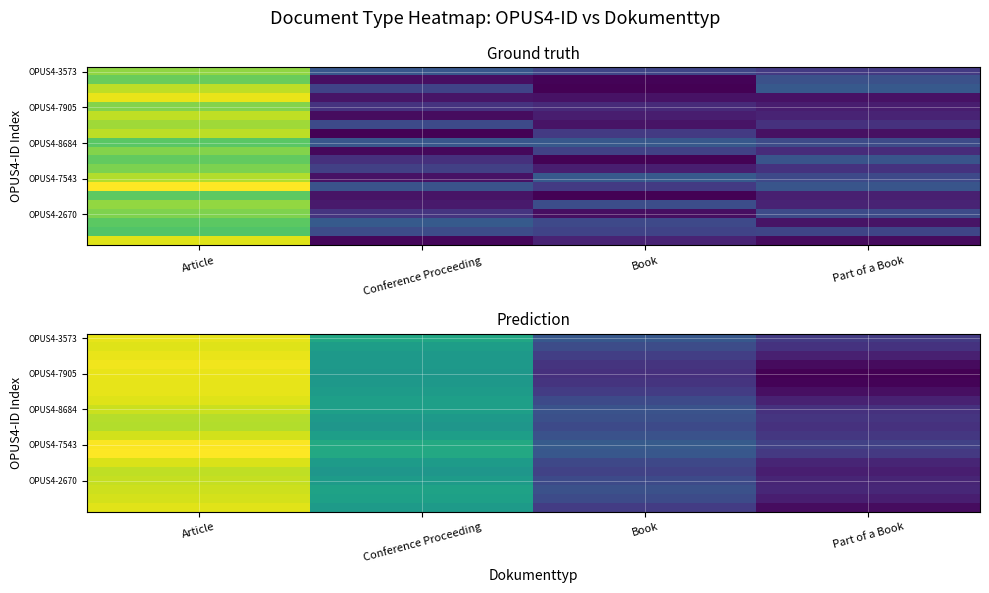

What is the total value across all series at Part of a Book?

40070.9